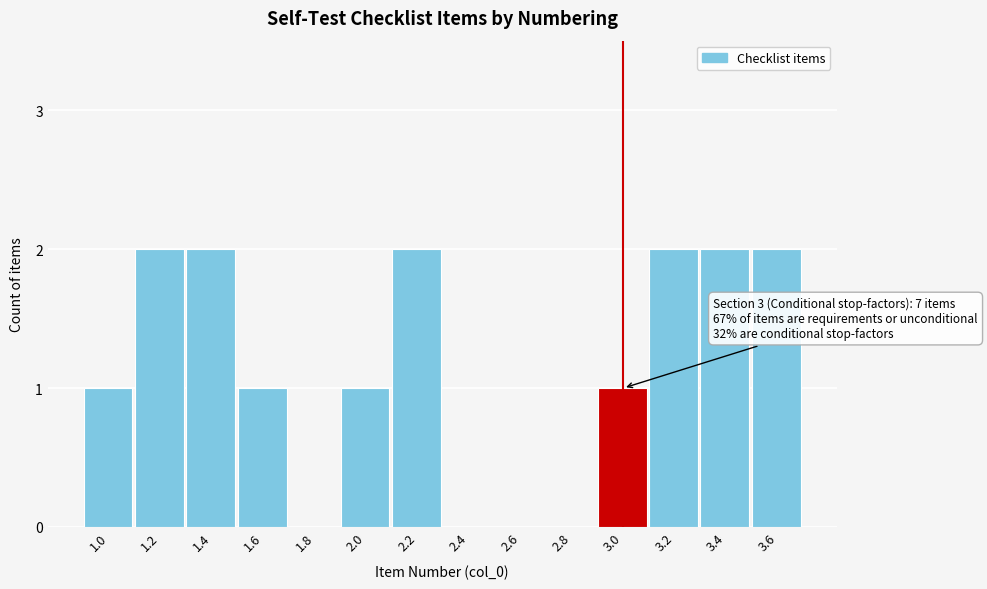

Reading left to right, list all the values displayed in this chart.

1.0=1	1.2=2	1.4=2	1.6=1	1.8=0	2.0=1	2.2=2	2.4=0	2.6=0	2.8=0	3.0=1	3.2=2	3.4=2	3.6=2